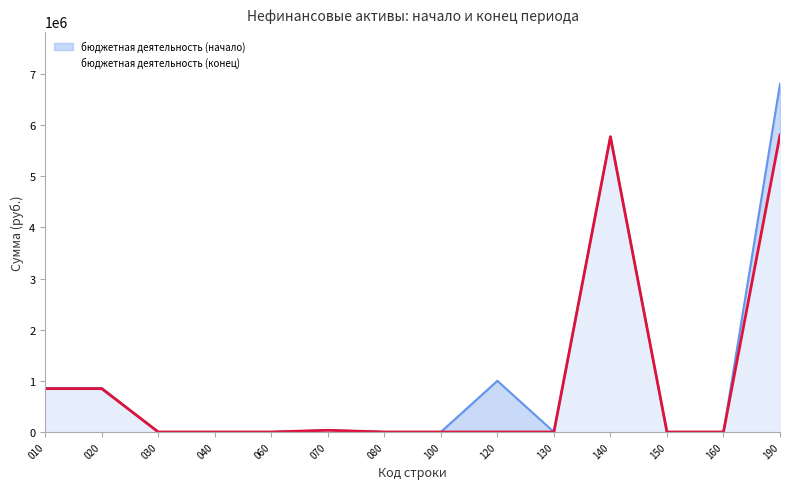

What is the greatest value displayed?

6805969.1